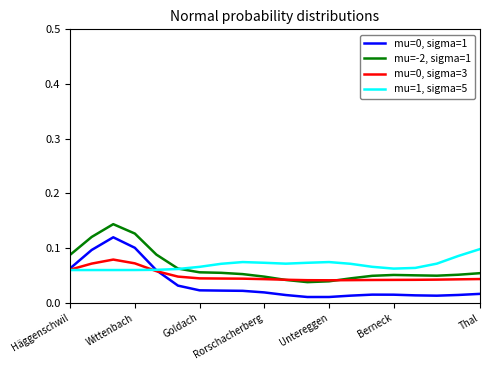

True or false: mu=0, sigma=1 and mu=-2, sigma=1 intersect in this chart.

False